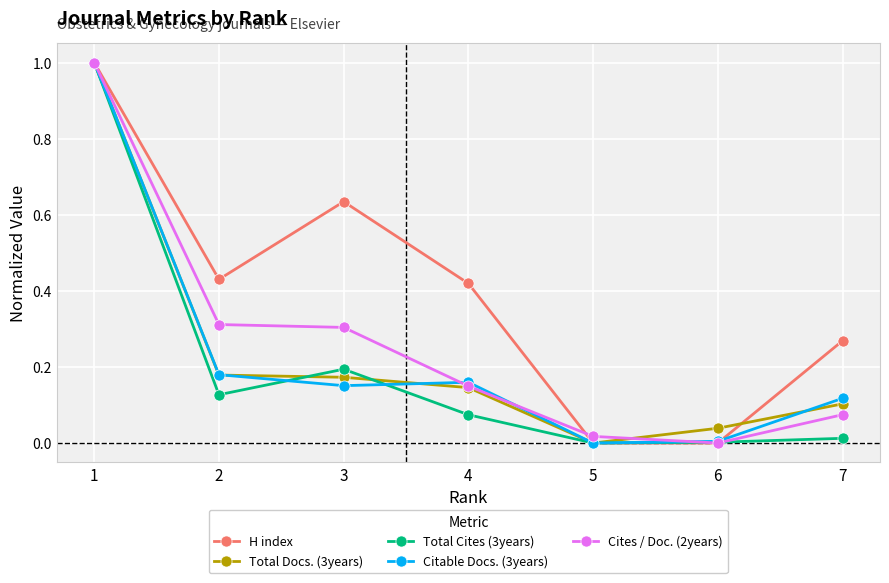

Where is the first local minimum for H index?

2